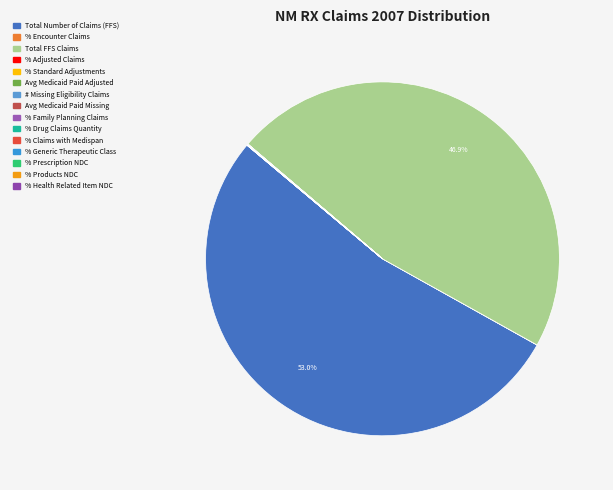

How many segments does this pie chart have?

15